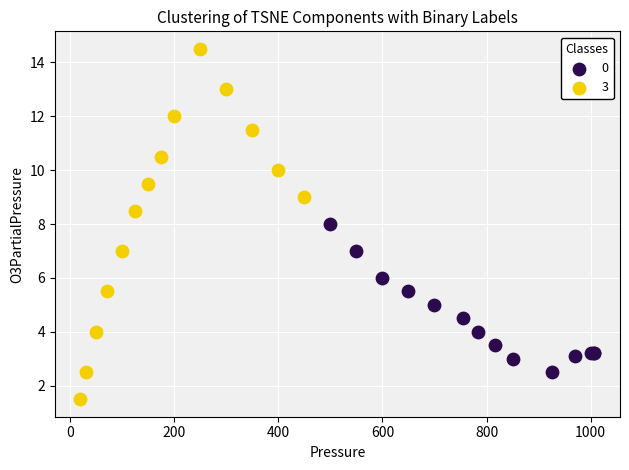

Which series contains the highest Y value?

3